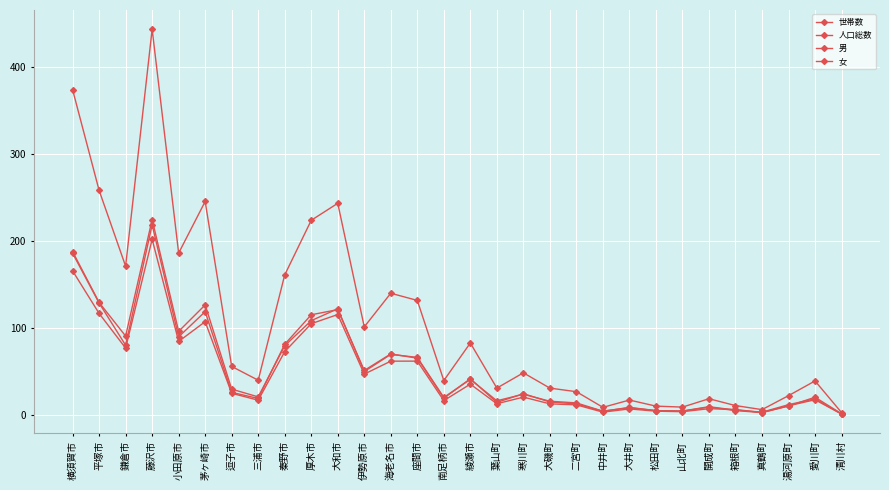

Is this an area chart (filled region under the line)?

No